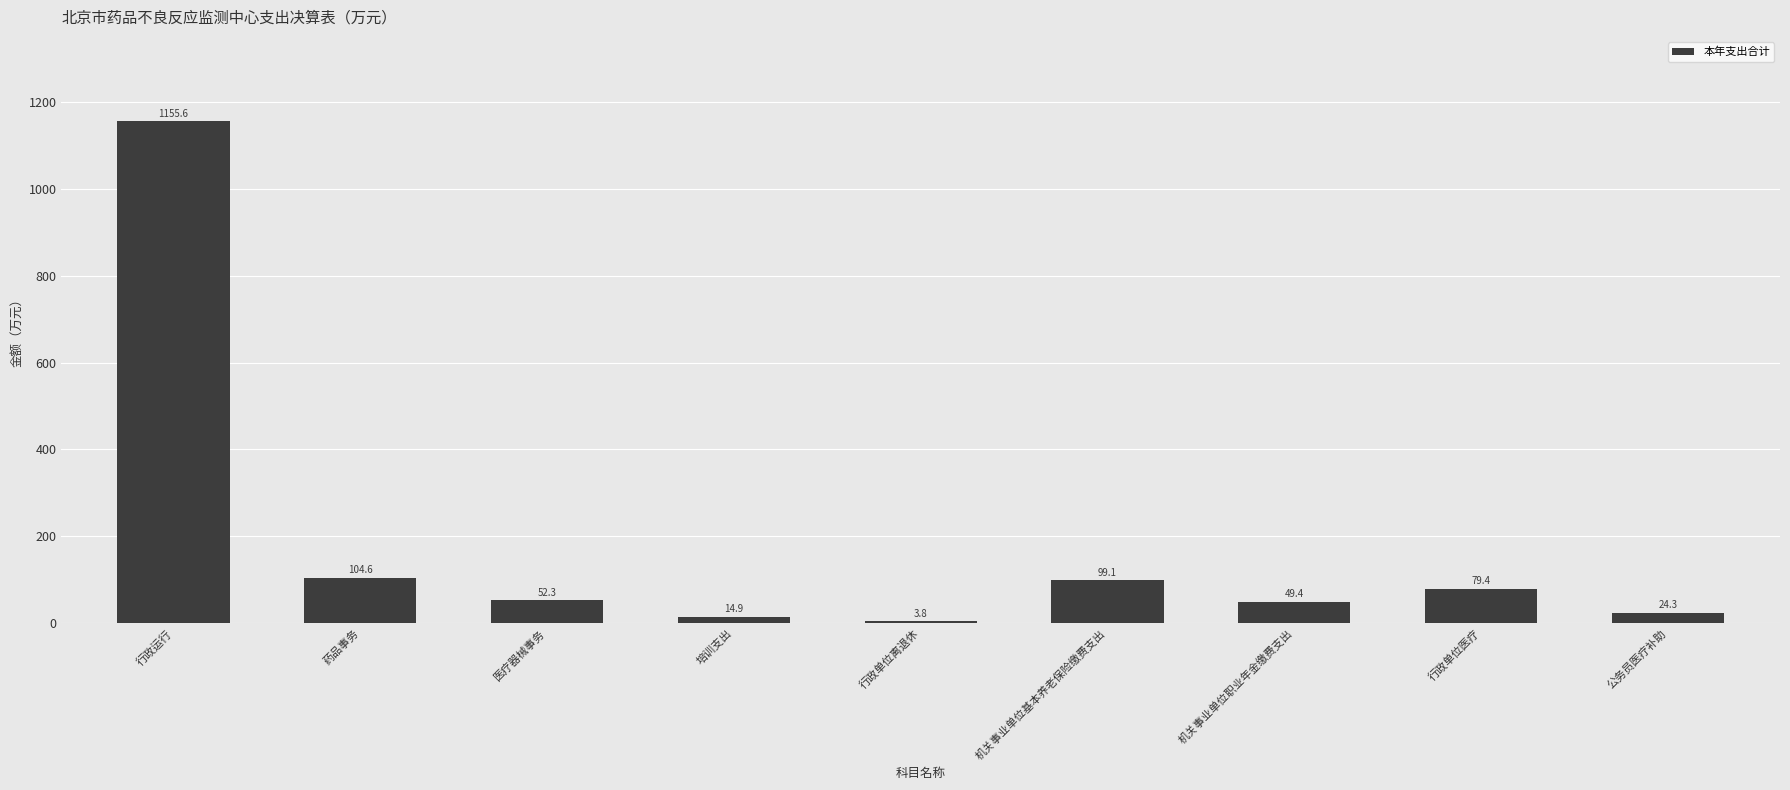

How many data points does each series have?

9